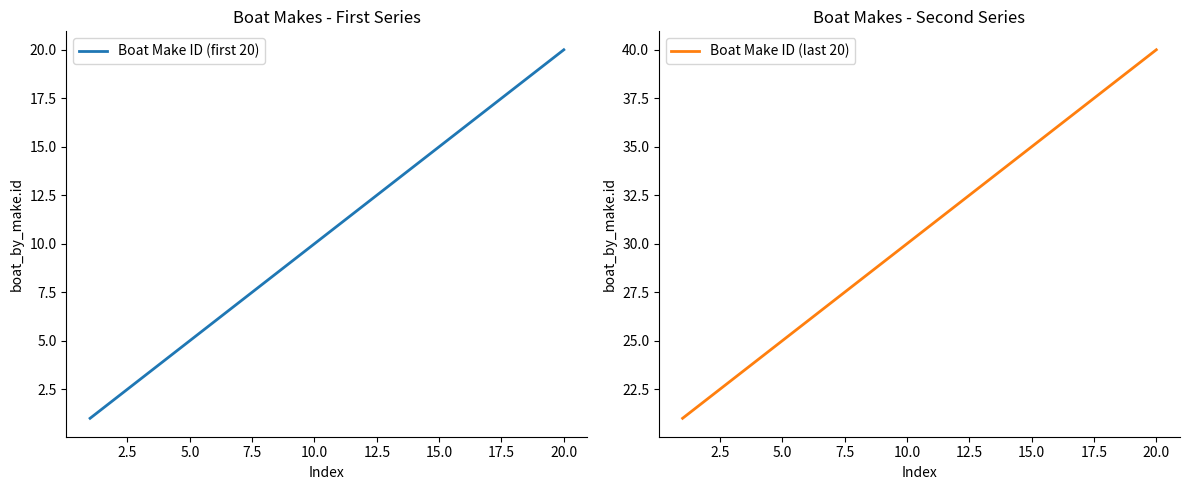

How many lines are shown in the chart?

2